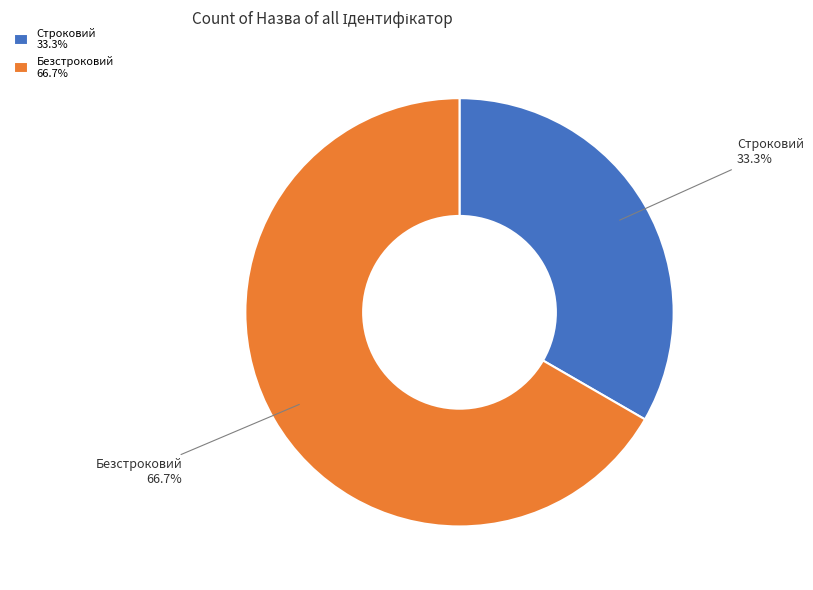

Which slice is the smallest?

Строковий